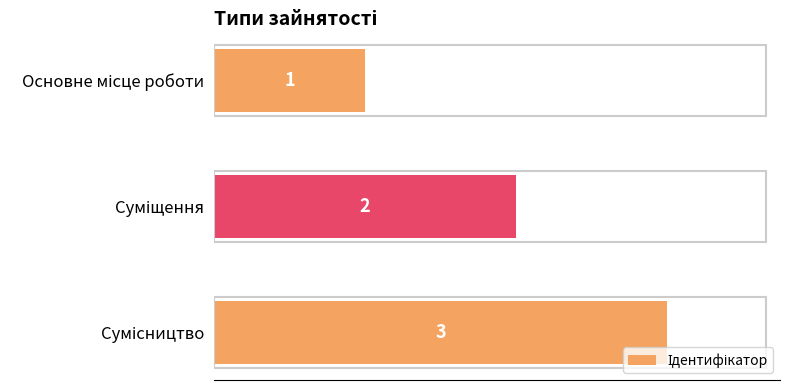

What is the sum of all values?

6